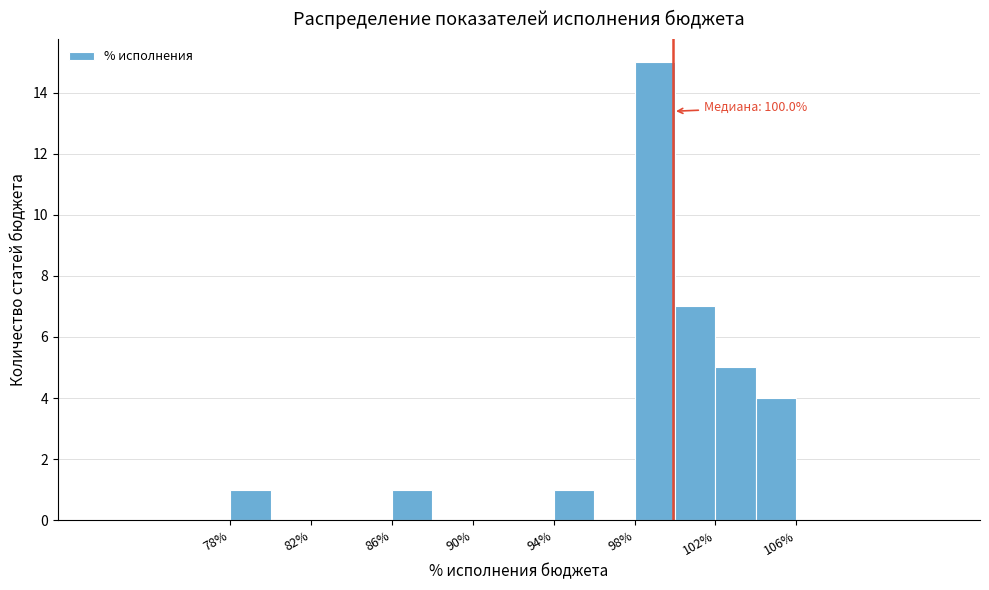

Read against the x-axis, roughly where is the centre of the tallest bar?

99.0